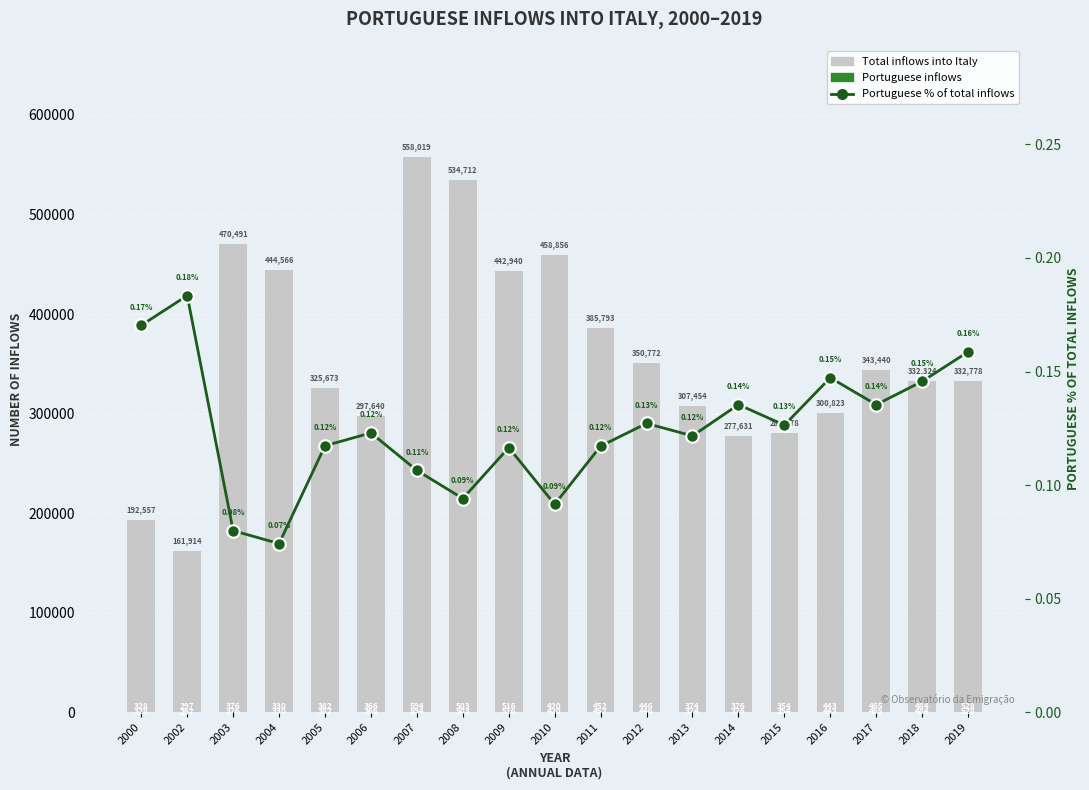

Where is Portuguese % of total inflows nearest to the value 0?

2004